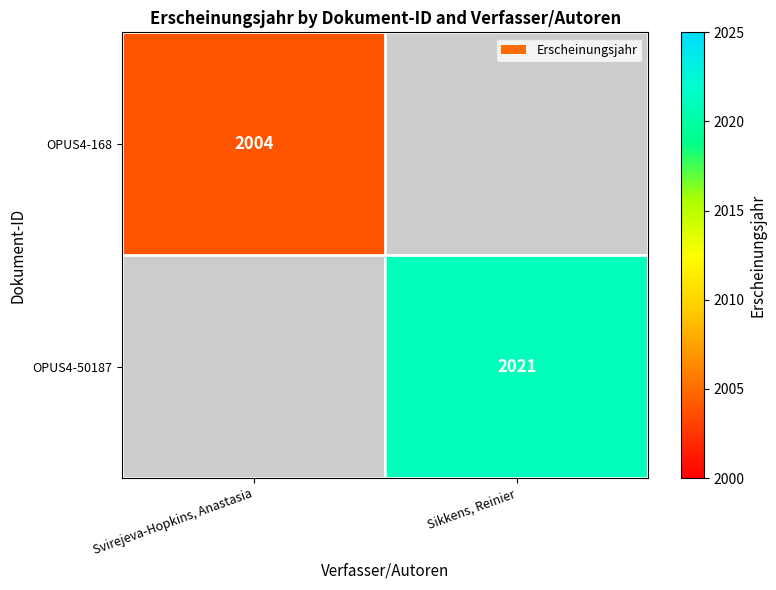

Is the value of OPUS4-50187 at Sikkens, Reinier greater than the value of OPUS4-168 at Svirejeva-Hopkins, Anastasia?

Yes